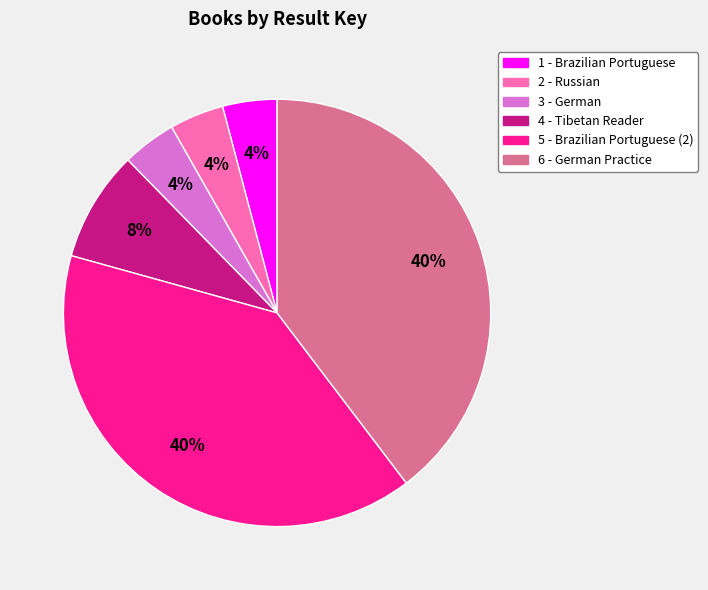

True or false: 4 - Tibetan Reader accounts for 1% of the total.

False